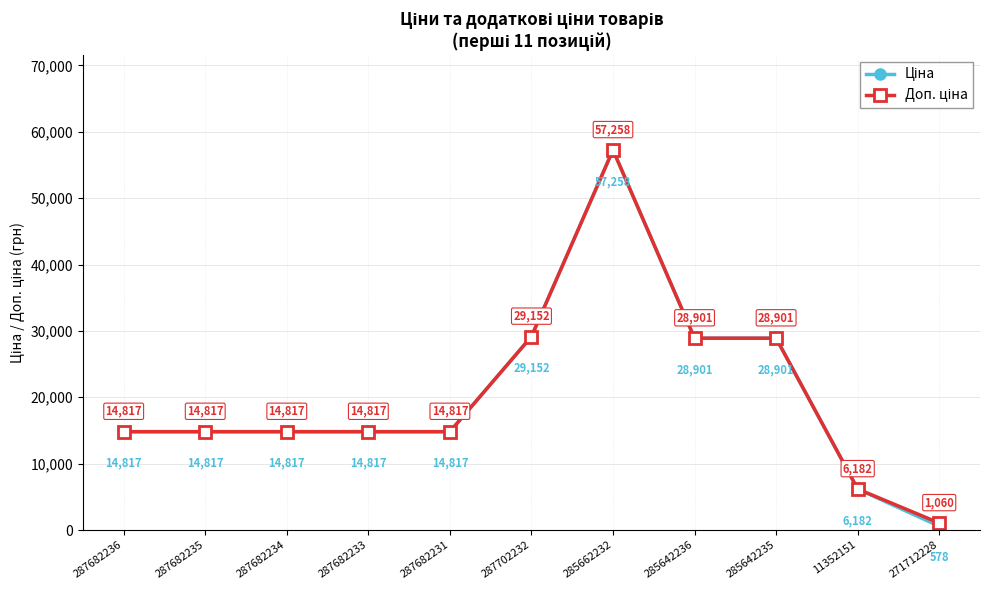

Which category has the lowest value across all series?

271712228